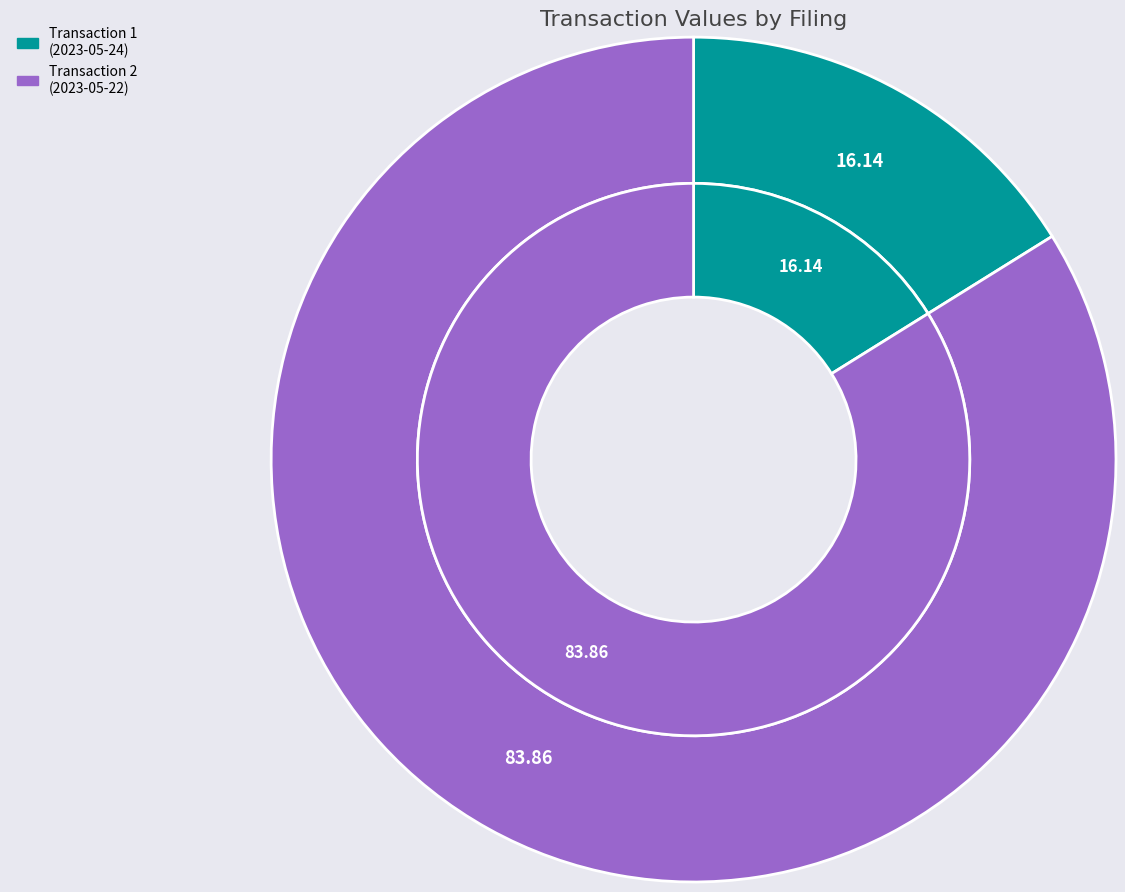

How many slices are in this pie chart?

2